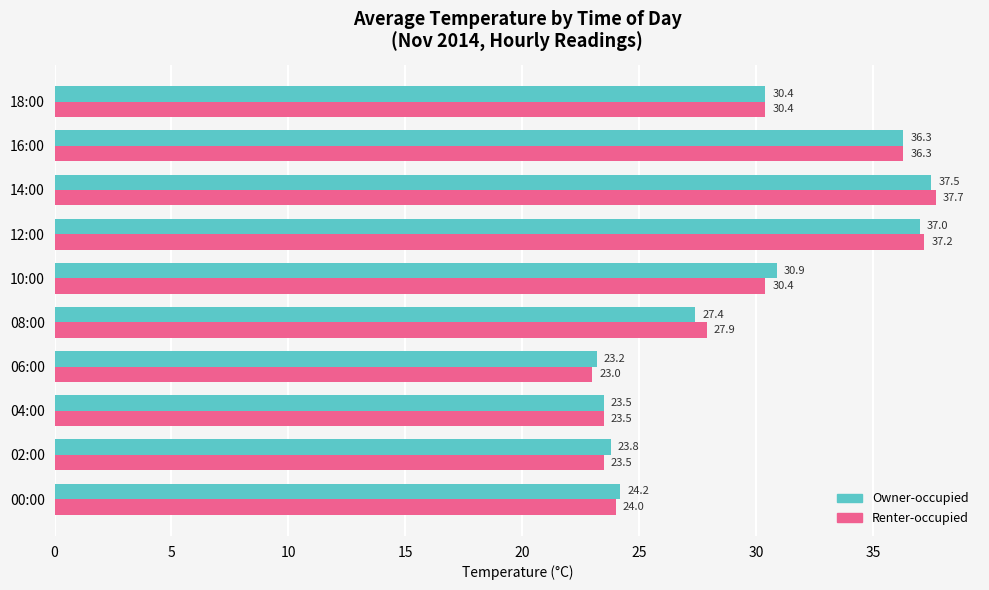

What are all the series names shown in the legend?

Owner-occupied, Renter-occupied